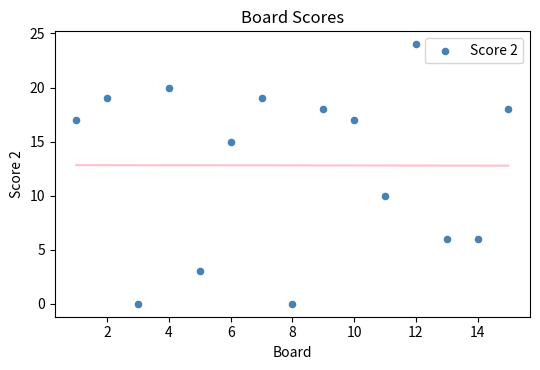

What is the range of Y values (max minus min)?

24